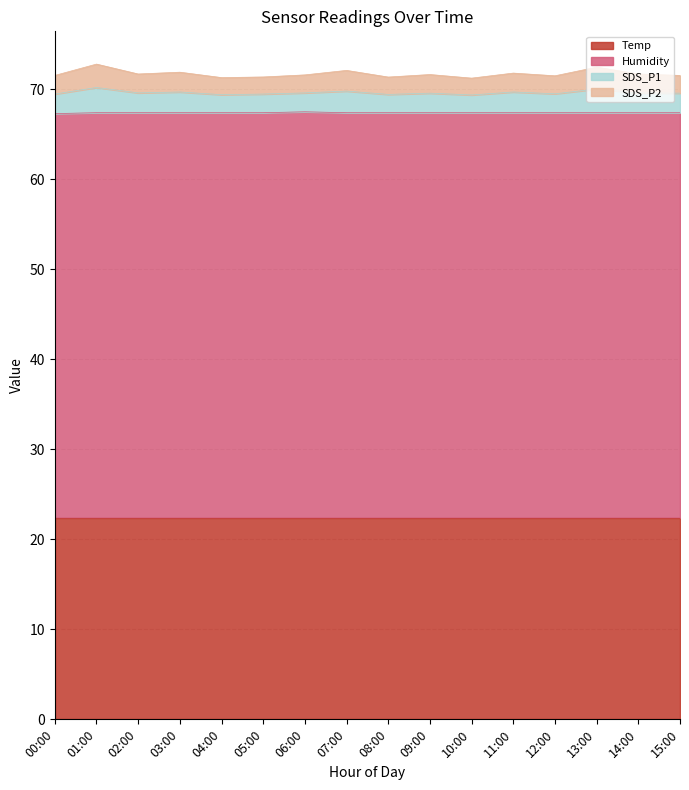

What is the minimum value for Temp?

22.4